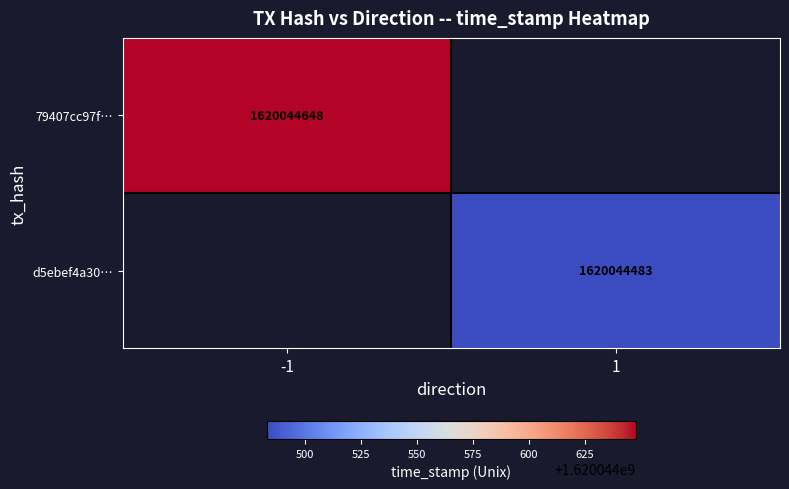

The d5ebef4a30db02cb225a794fe51b8d5b321503e series shows 1 at direction. True or false?

False